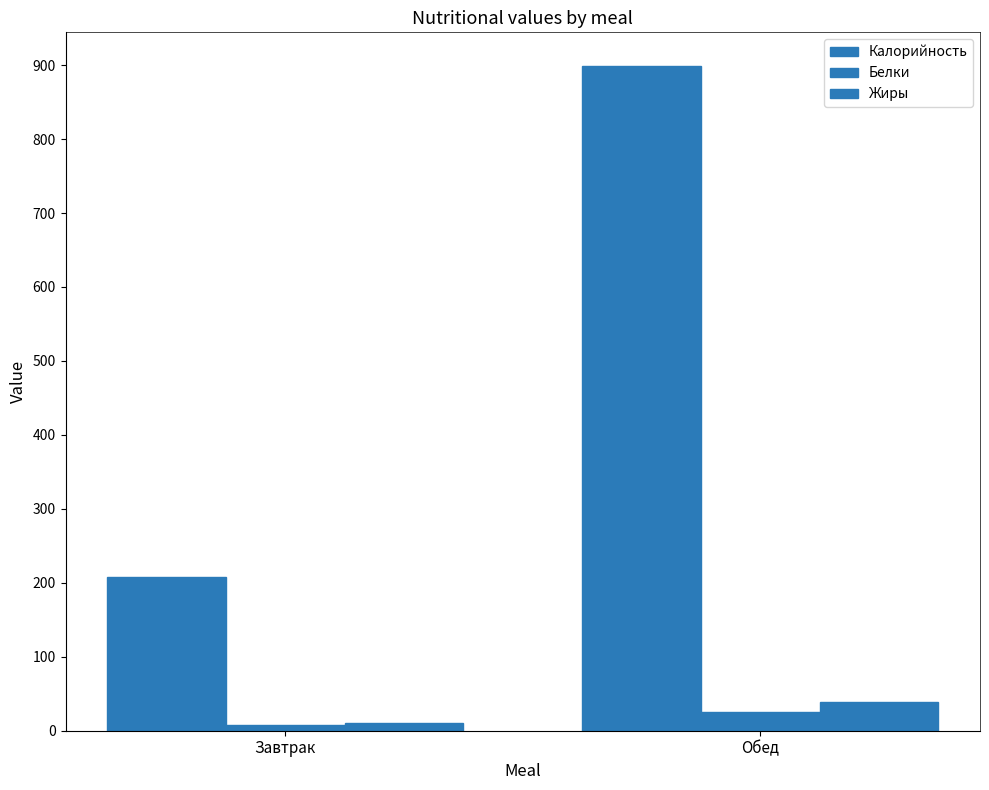

How many distinct data groups are displayed?

3